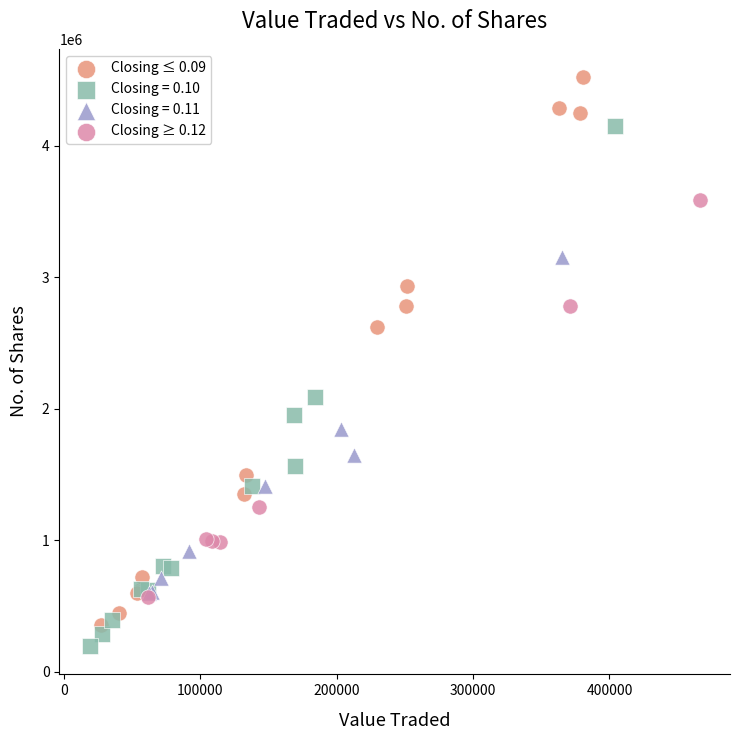

Which series has the widest spread of Y values?

Closing ≤ 0.09